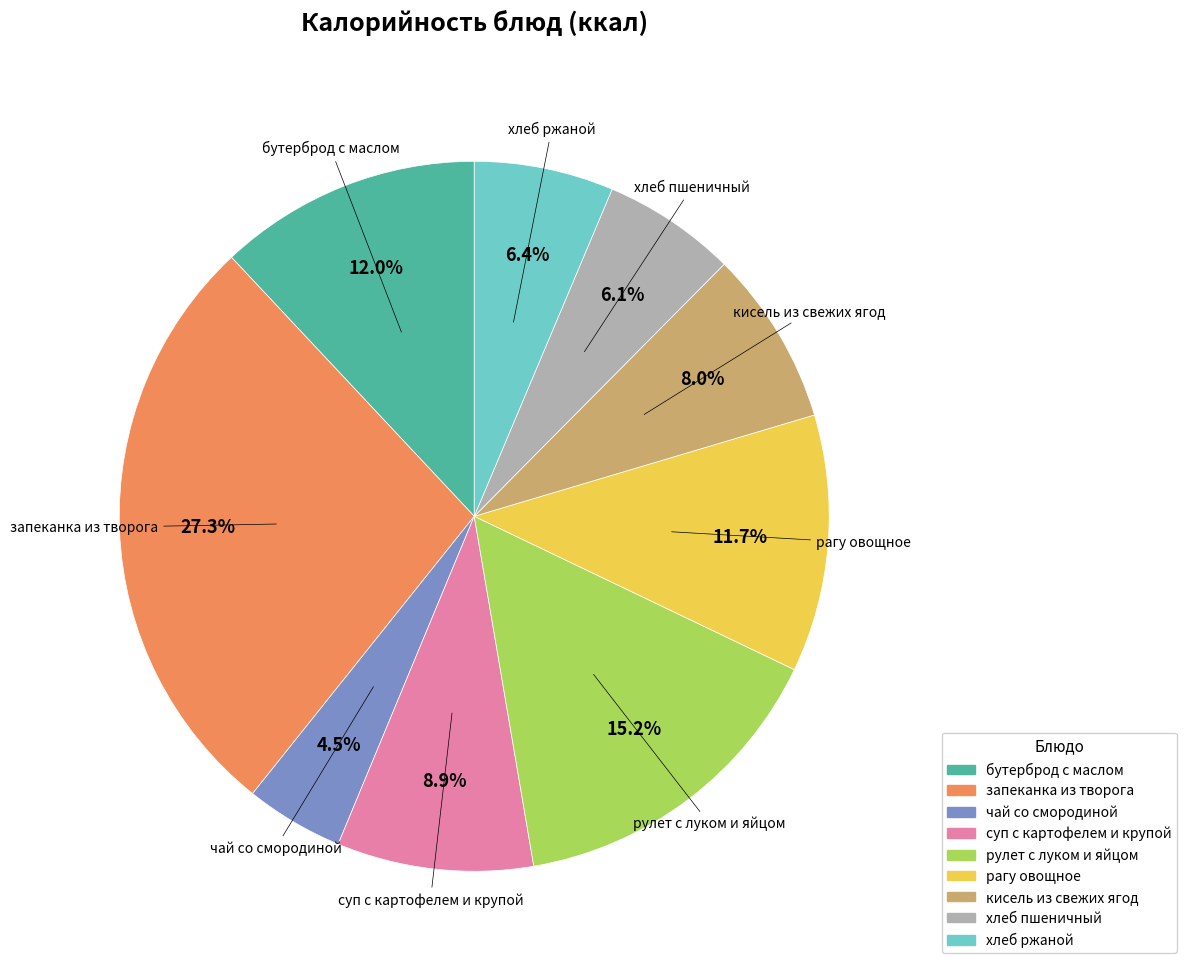

What is the largest slice in the pie chart?

запеканка из творога